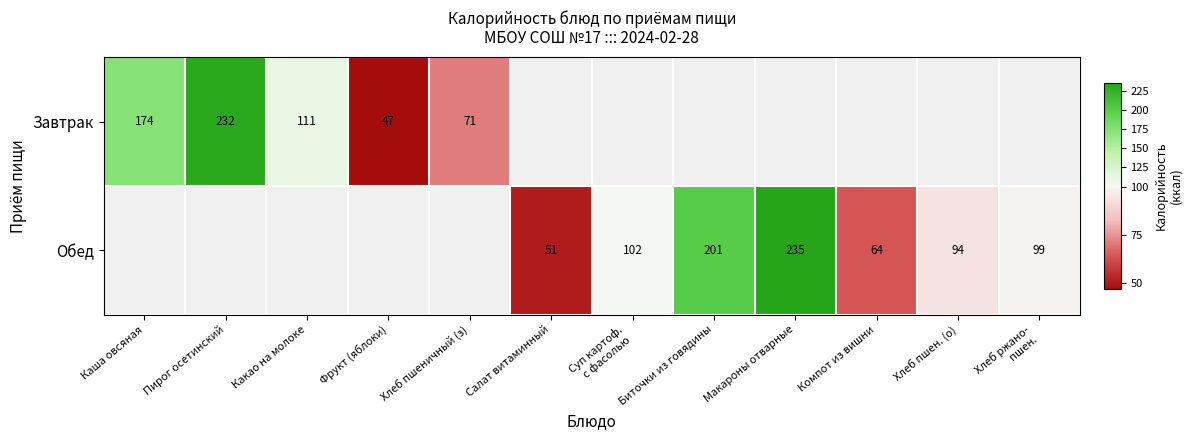

The value of Обед at Компот из вишни is 37.5. True or false?

False